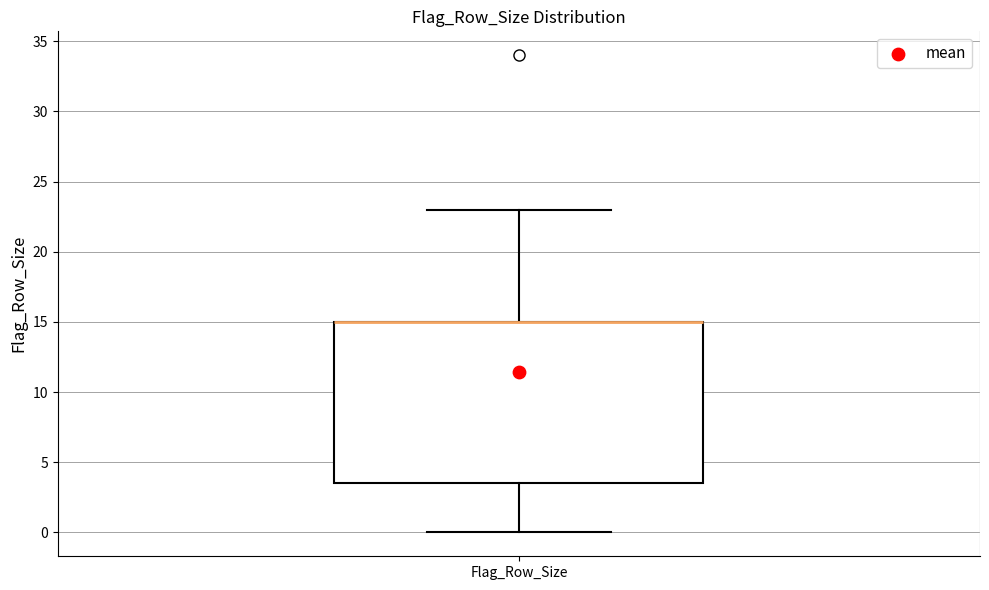

Where does the lower whisker of the box for Flag_Row_Size end on the y-axis? The values are not printed on the chart, so give them approximately, as read against the axis.

0.0